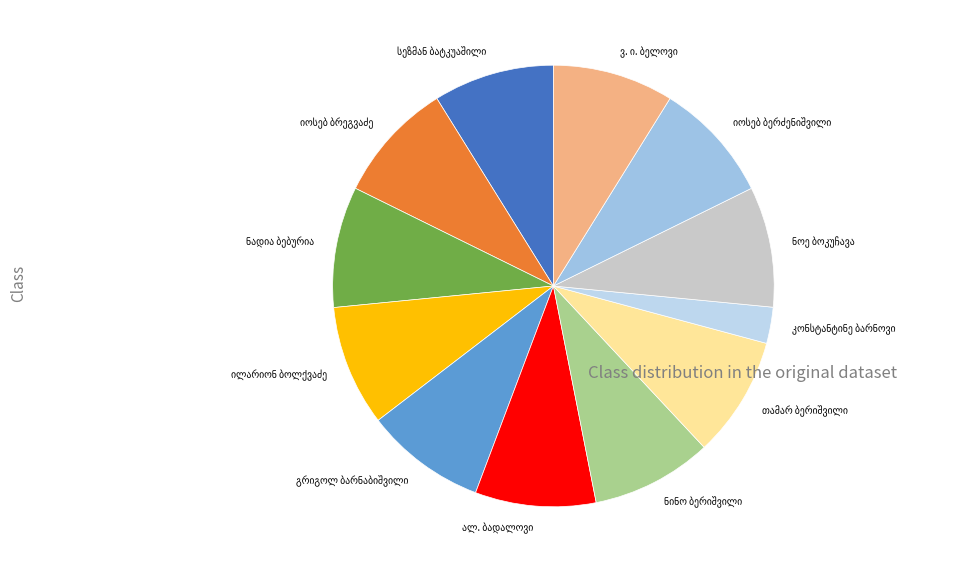

Is there any slice that represents more than half of the pie?

No